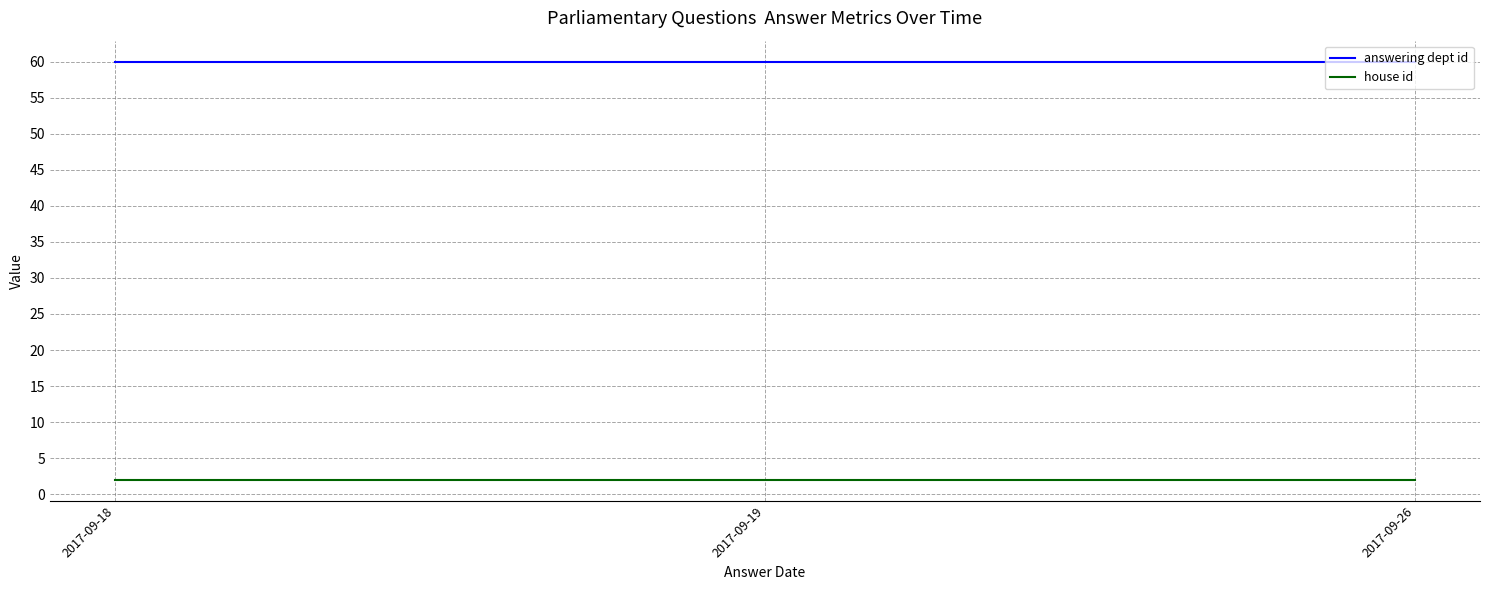

Is it true that answering dept id equals 60 at 2017-09-19?

True